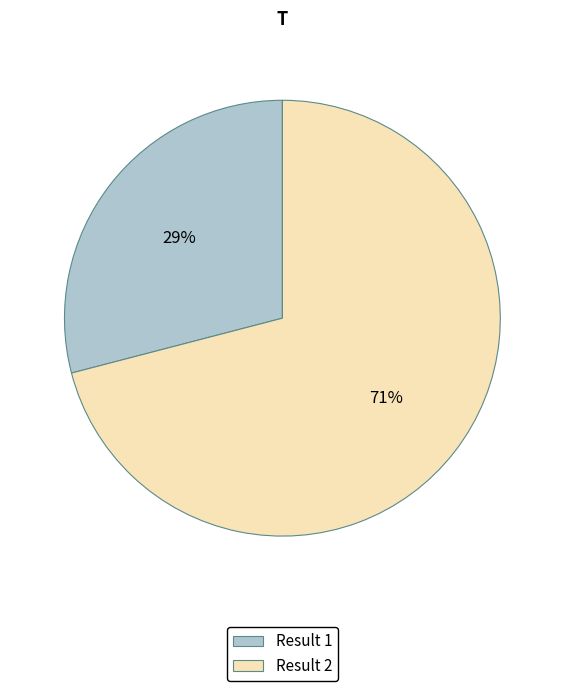

Is it true that Result 2 is 56% of the pie?

False